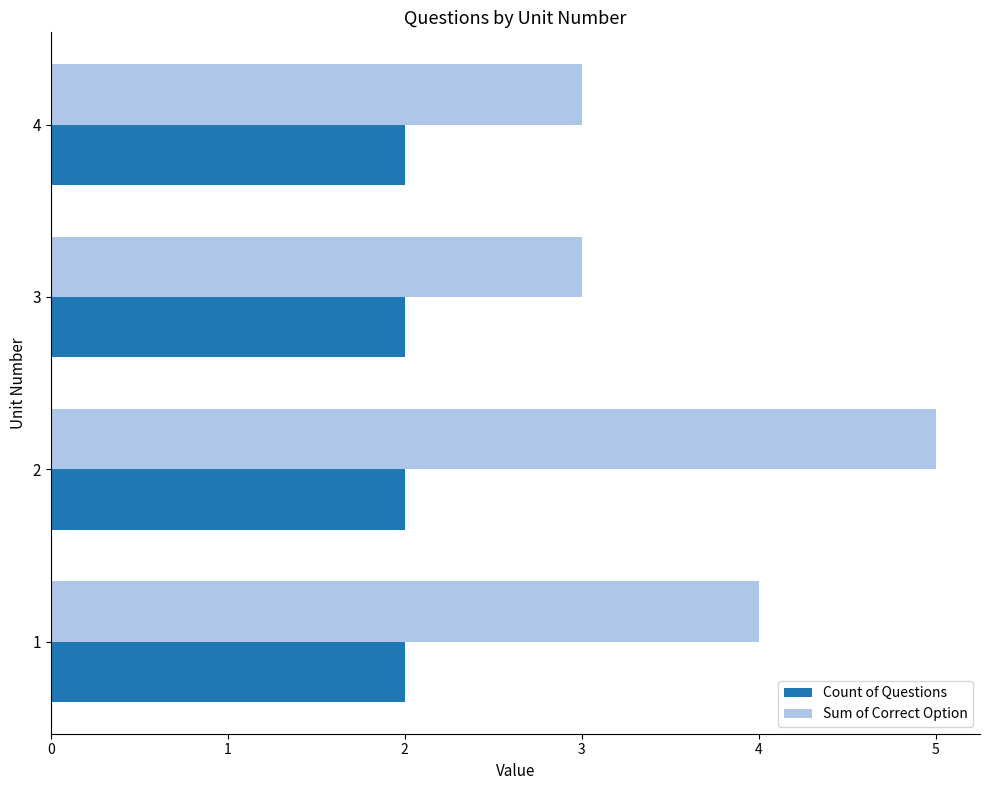

Which series has the widest spread of values?

Sum of Correct Option